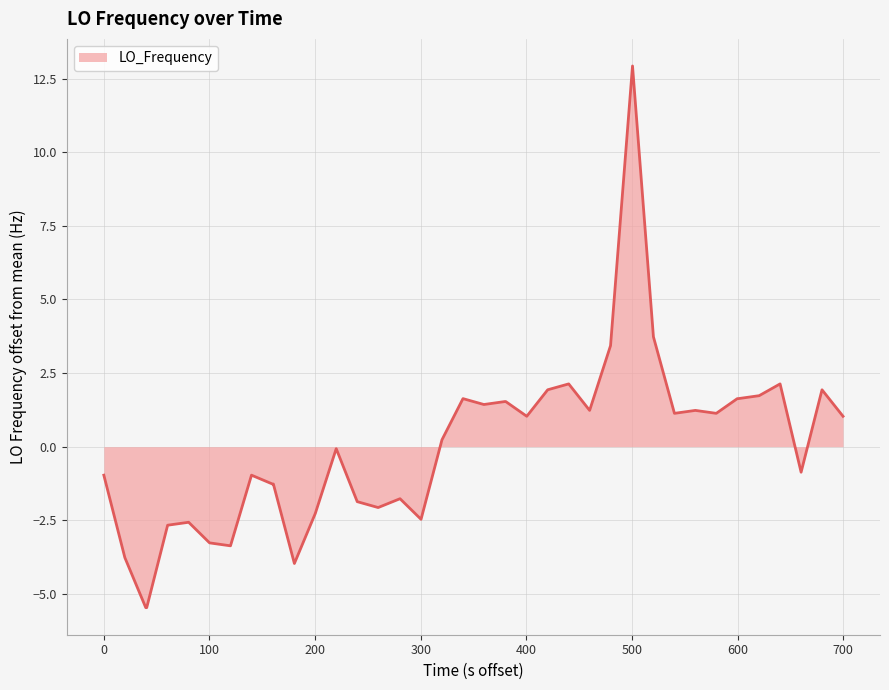

What is the maximum value shown in the chart?

12.9